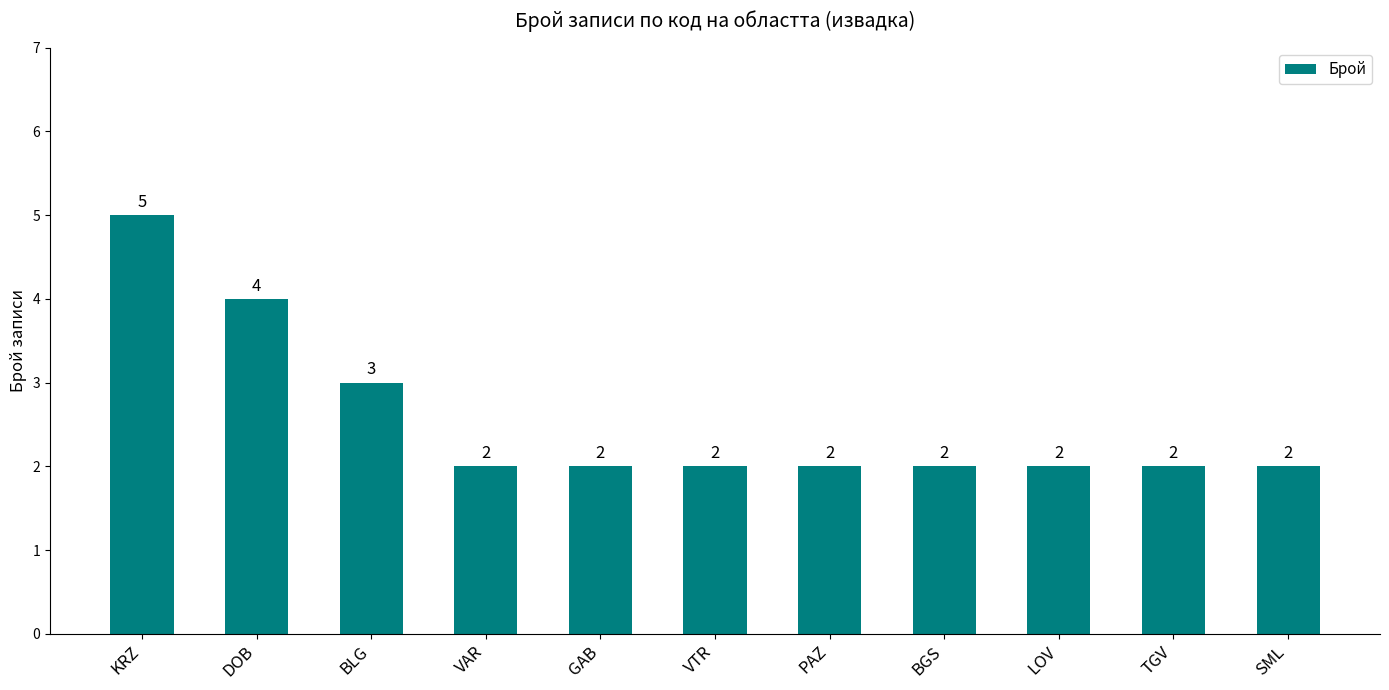

How many bars are there in total?

11